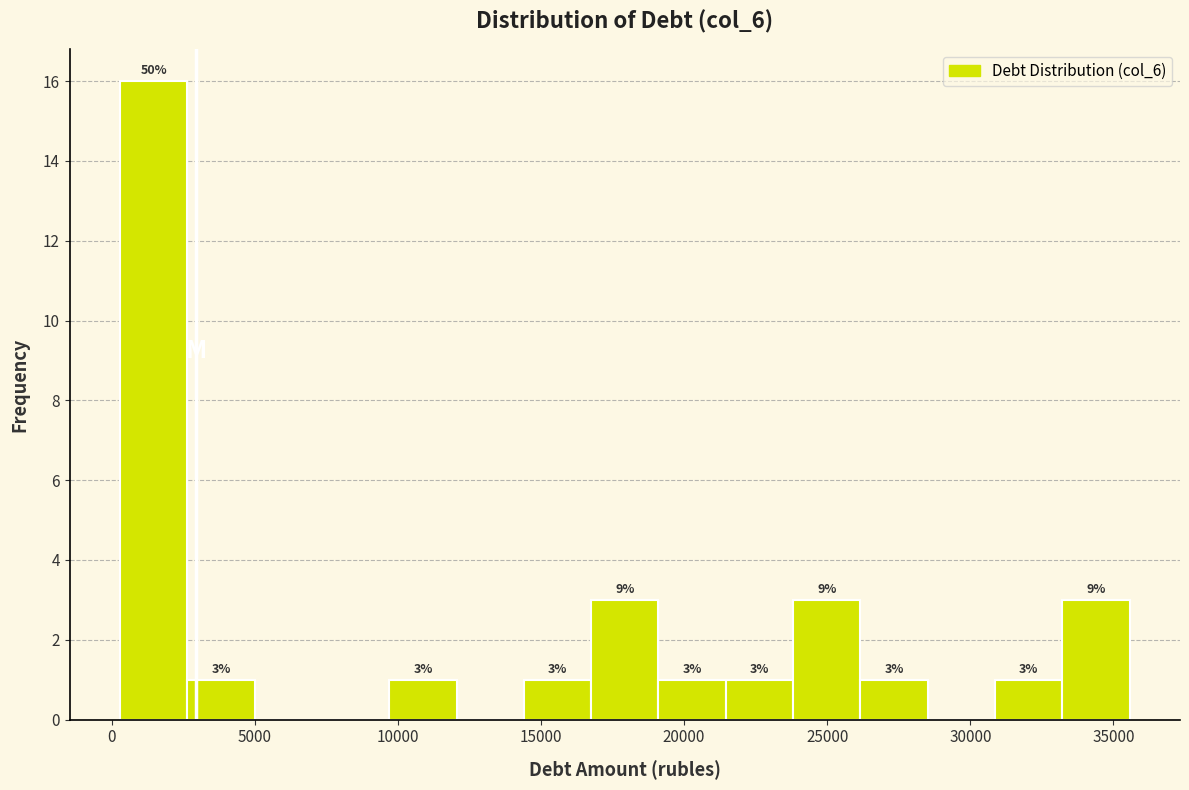

Which range on the x-axis has the tallest bar?

500 to 2500